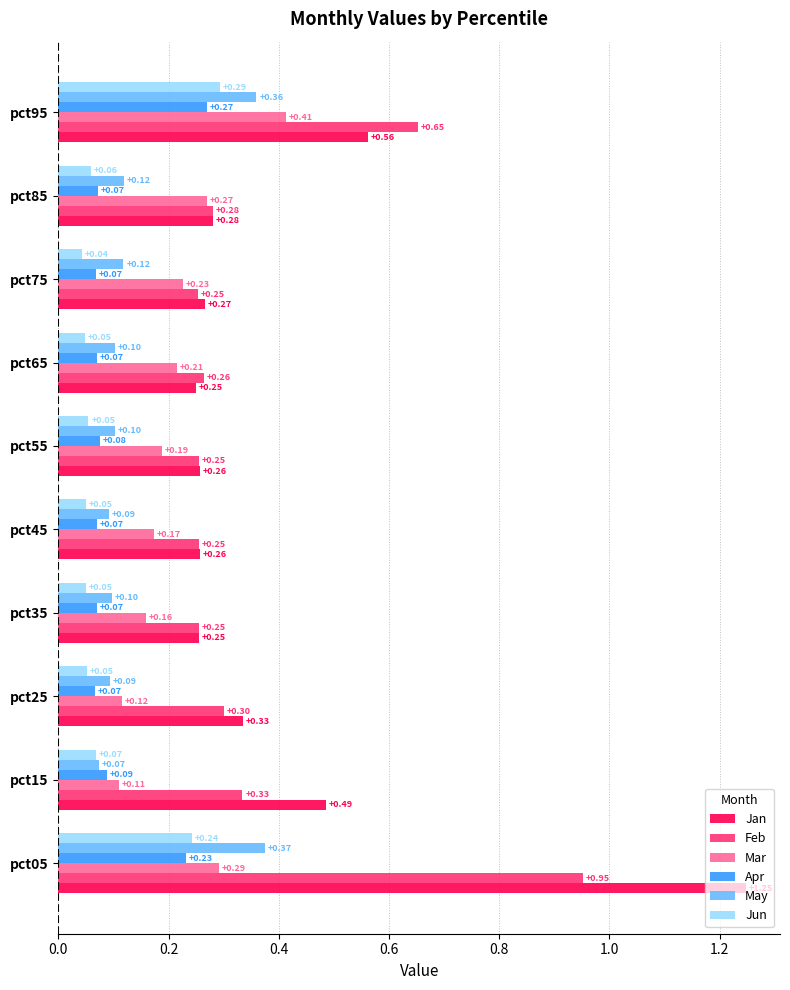

Which series has the largest total across all categories?

Jan